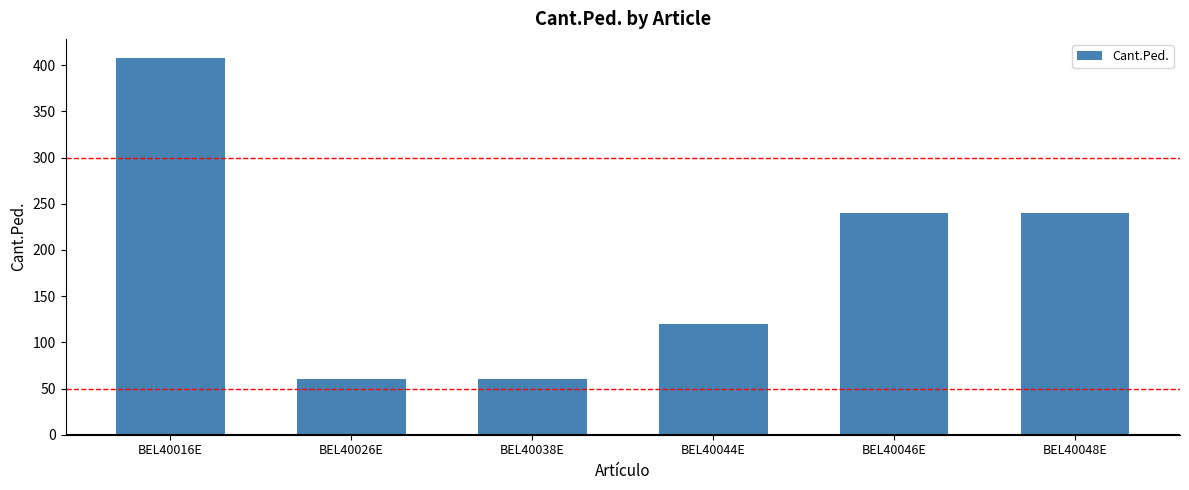

How many data points are less than 240?

3